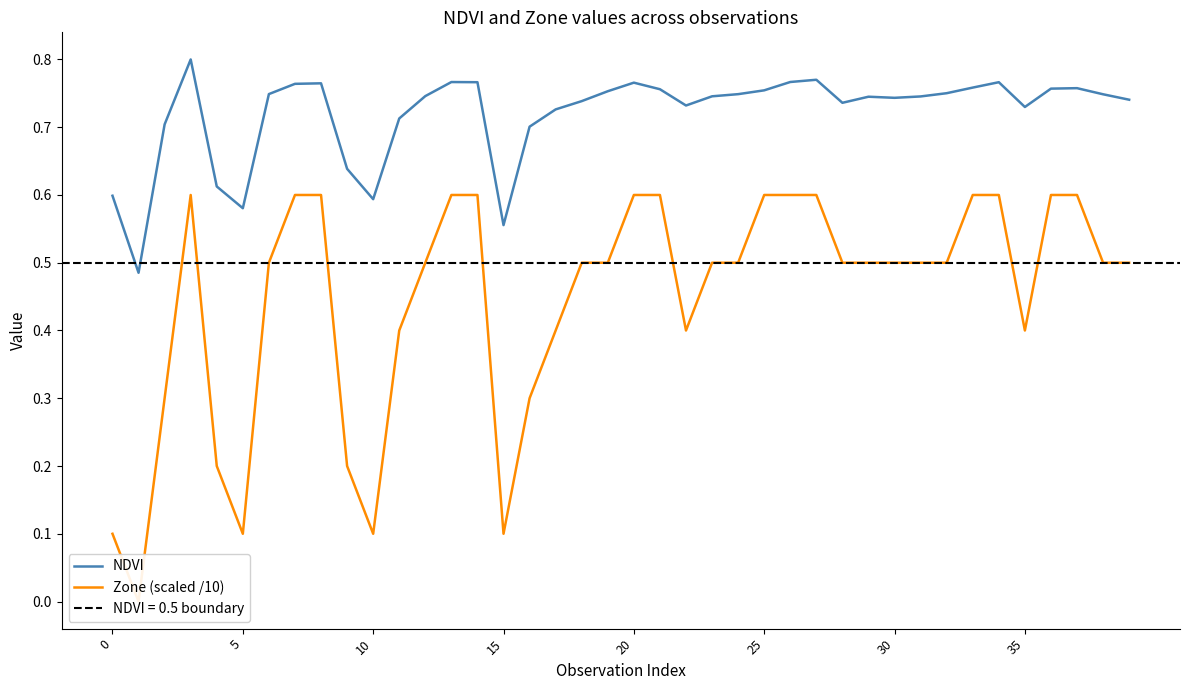

Does the chart have visible grid lines?

No